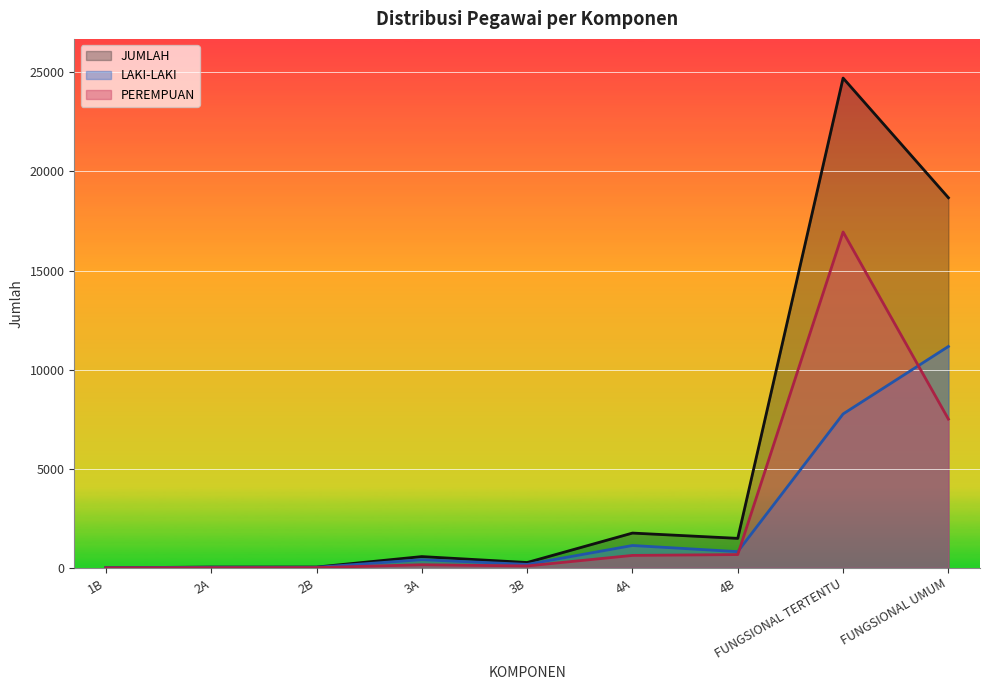

At which label is LAKI-LAKI closest to 5585?

FUNGSIONAL TERTENTU